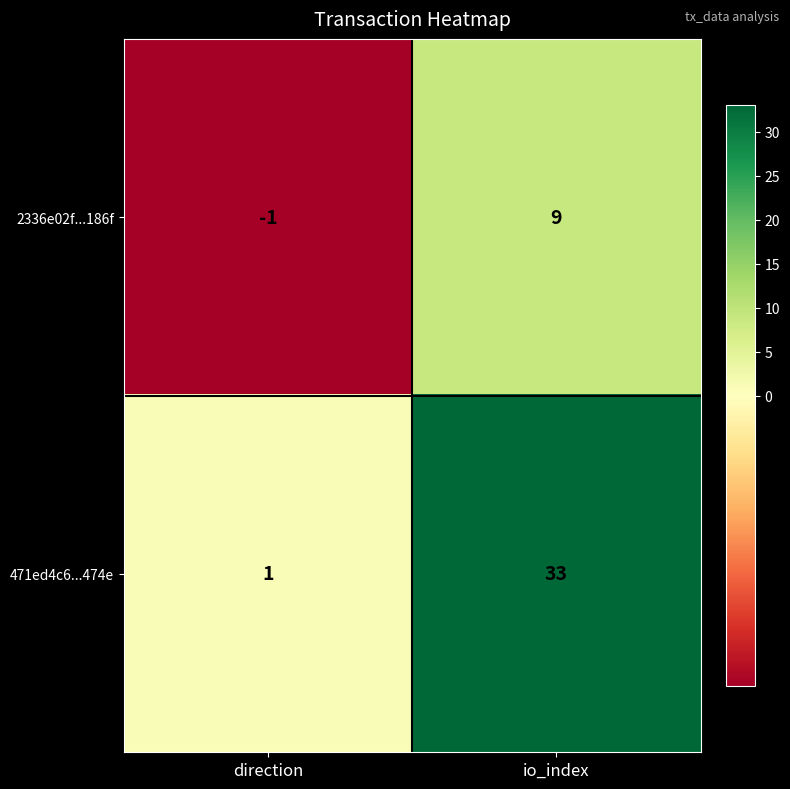

Reading right to left, list all the values displayed in this chart.

2336e02f...186f: io_index=9	direction=-1
471ed4c6...474e: io_index=33	direction=1